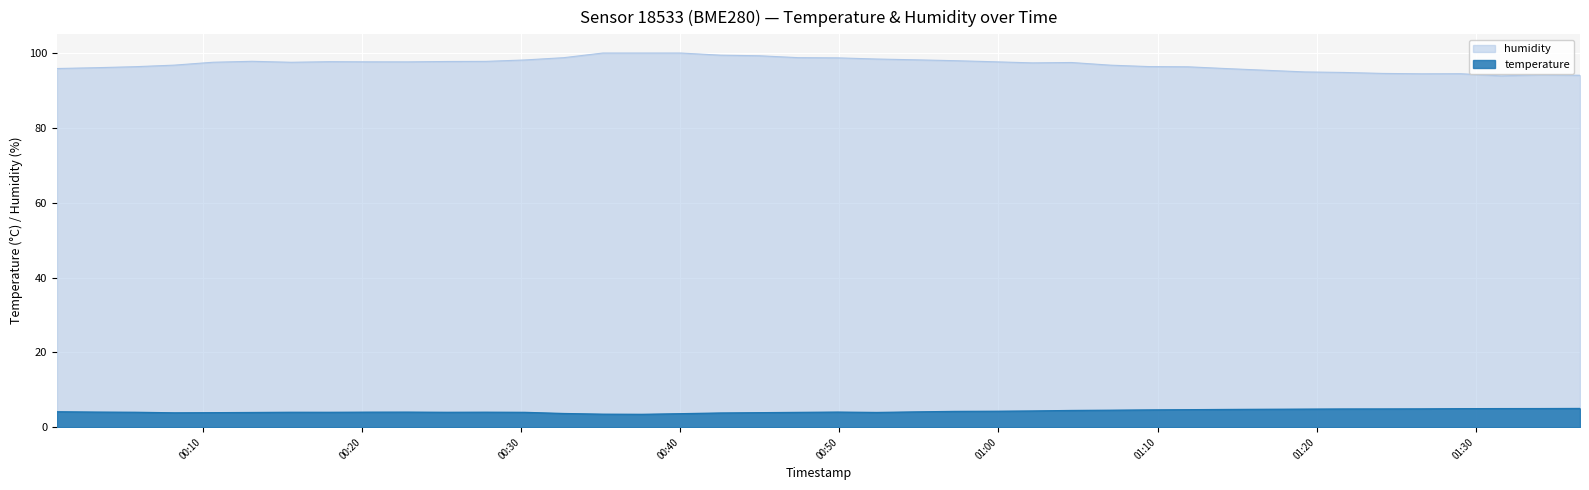

True or false: temperature and humidity cross at least once.

False